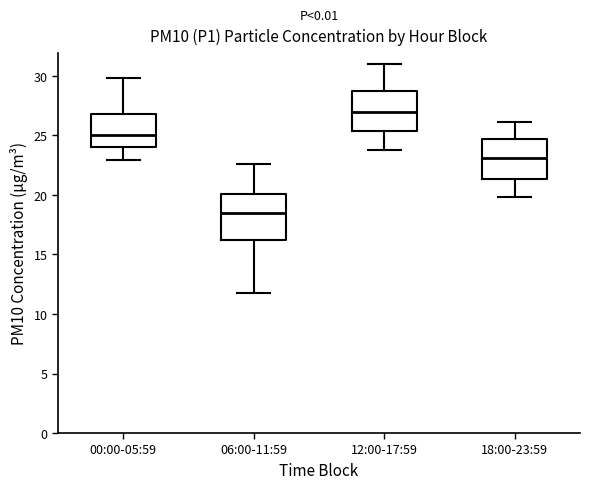

Reading left to right, read every box against the y-axis: the position of its median line, the range the box covers, and the ends of its whiskers. The values are not printed on the chart, so give them approximately, as read against the axis.

00:00-05:59: median 25.0, box 24.0 to 27.0, whiskers 23.0 to 30.0
06:00-11:59: median 18.5, box 16.0 to 20.0, whiskers 12.0 to 22.5
12:00-17:59: median 27.0, box 25.5 to 28.5, whiskers 24.0 to 31.0
18:00-23:59: median 23.0, box 21.5 to 24.5, whiskers 20.0 to 26.0